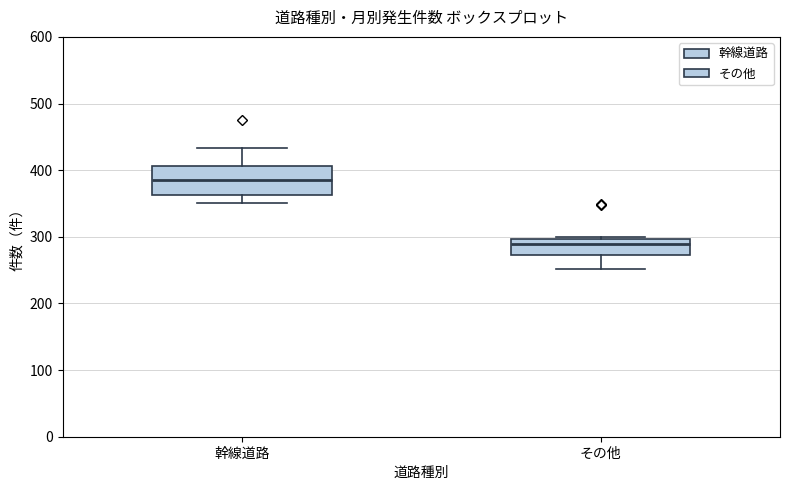

Where is the upper edge of the box for 幹線道路 on the y-axis? The values are not printed on the chart, so give them approximately, as read against the axis.

410